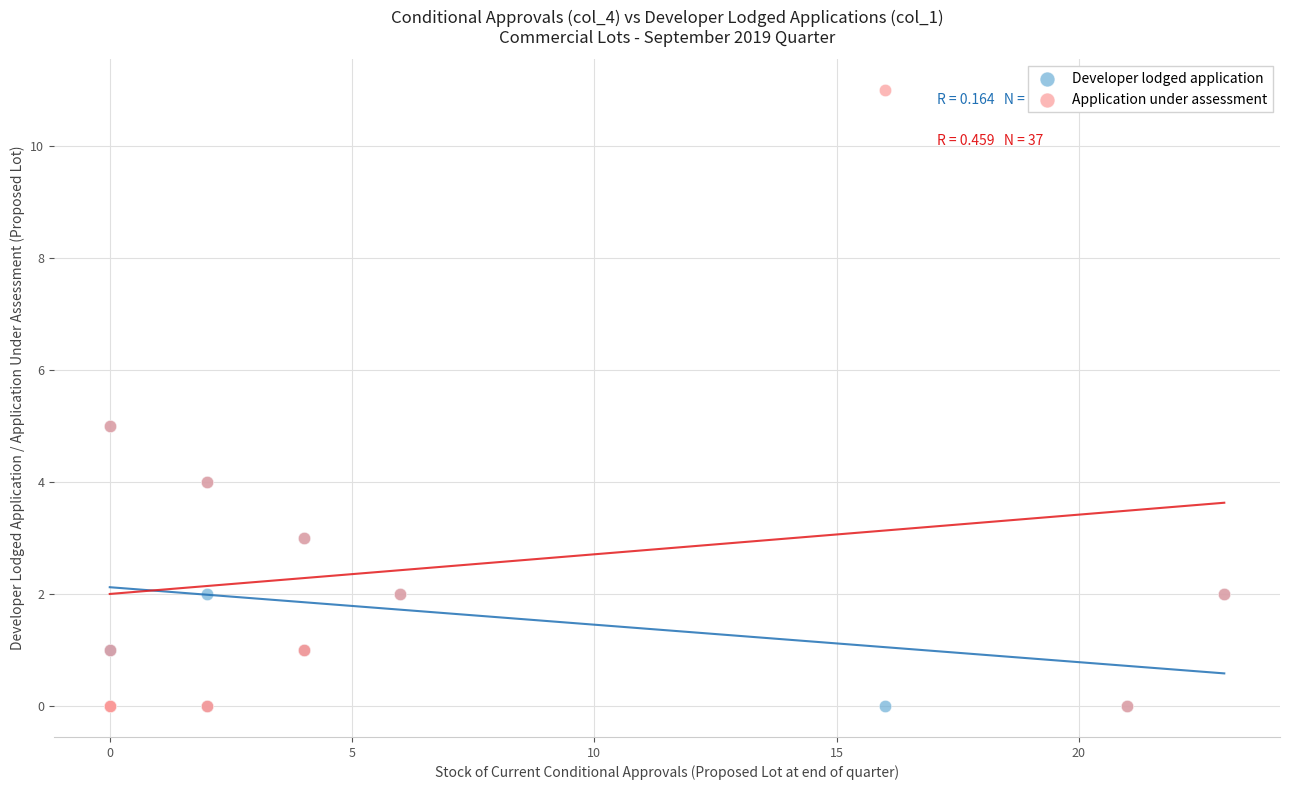

Which series contains the highest Y value?

Application under assessment